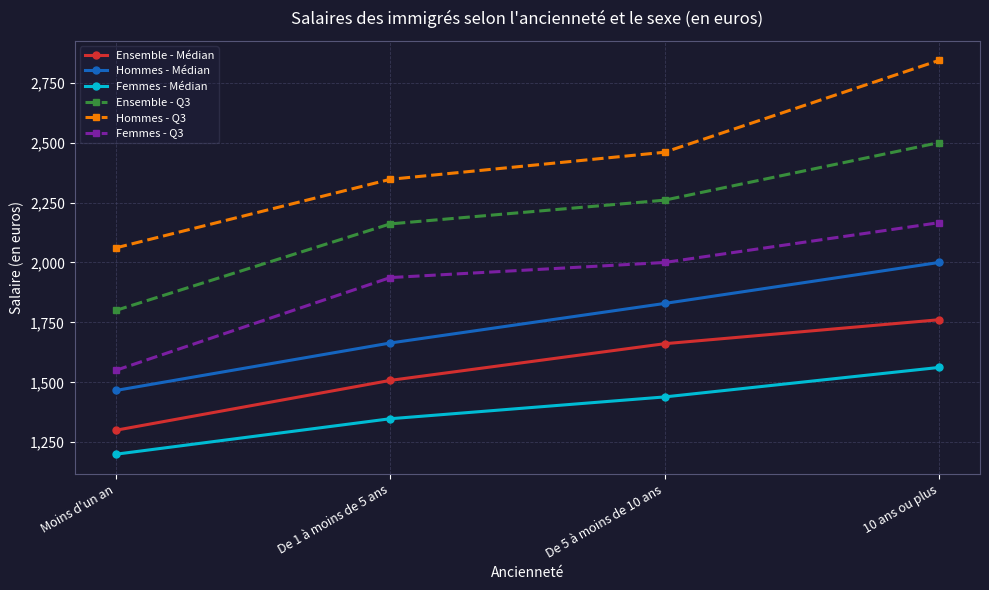

What is the value of the Femmes - Médian point at the 4th from the left?

1562